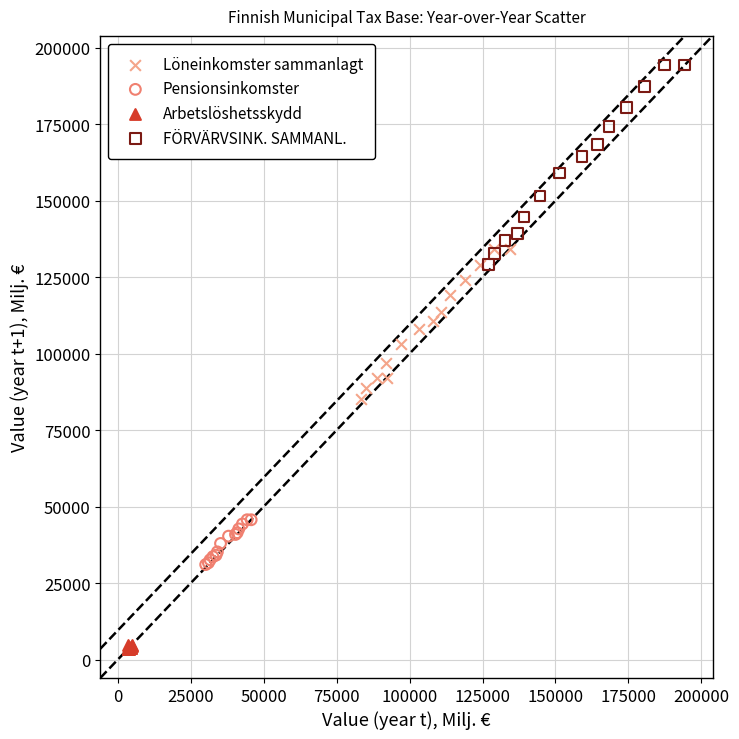

Which series contains the lowest Y value?

Arbetslöshetsskydd